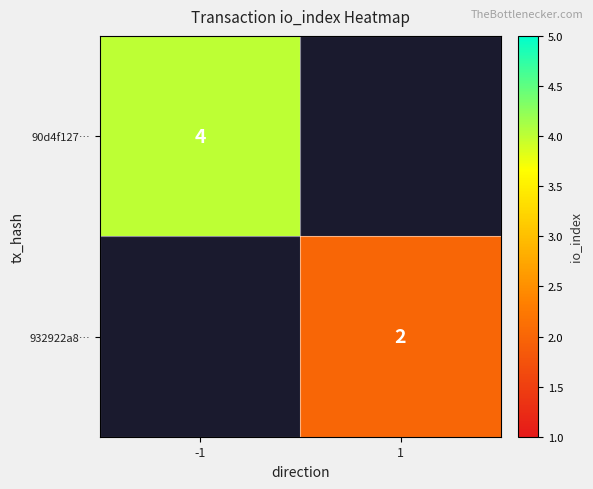

Is the value of 932922a8… at 1 greater than the value of 90d4f127… at -1?

No